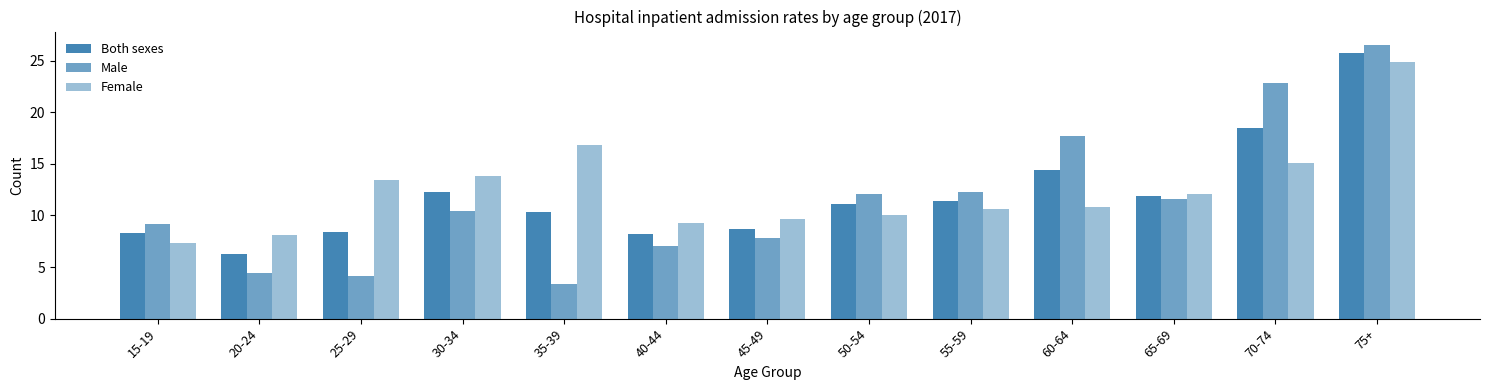

Which series changed the most between 30-34 and 60-64?

Male